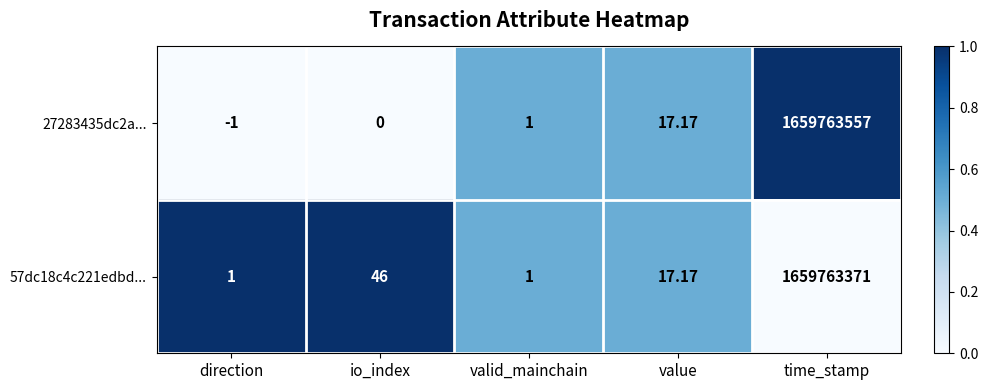

Where is 27283435dc2a... nearest to the value 829881778?

value